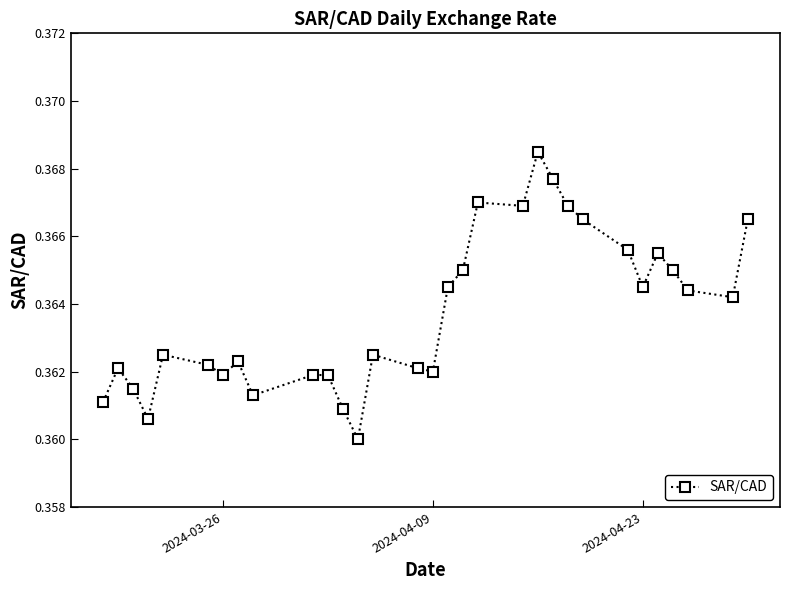

What is the sum of all values?

11.3